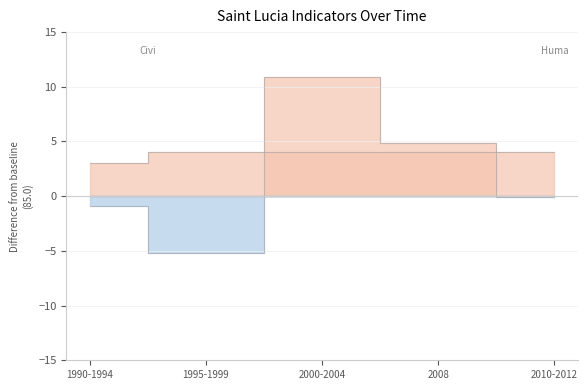

What is the total value across all series at 2000-2004?

14.9